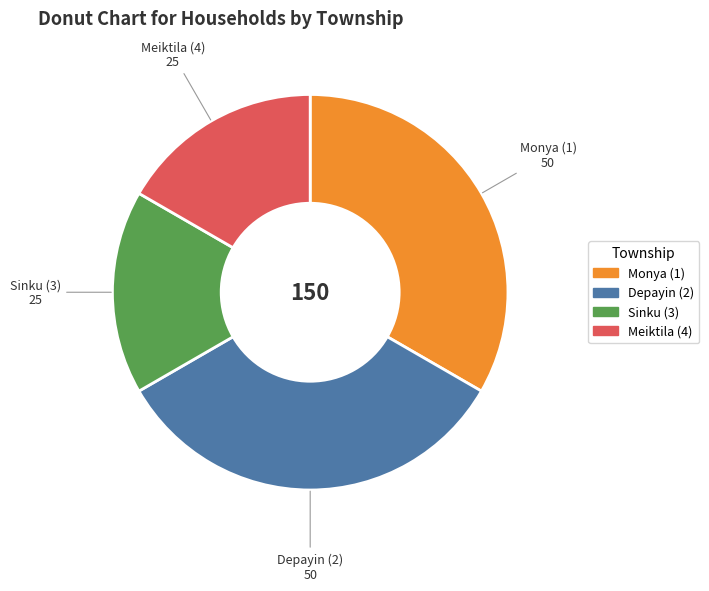

How many slices are in this pie chart?

4